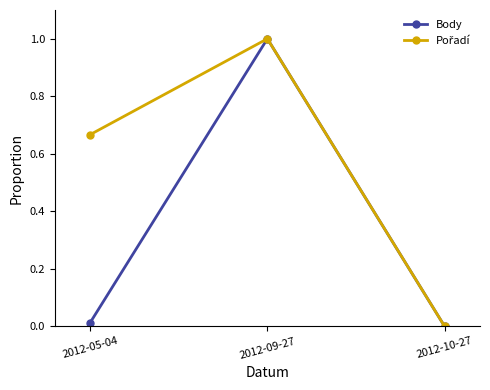

What is the label of the 1st point from the left?

2012-05-04